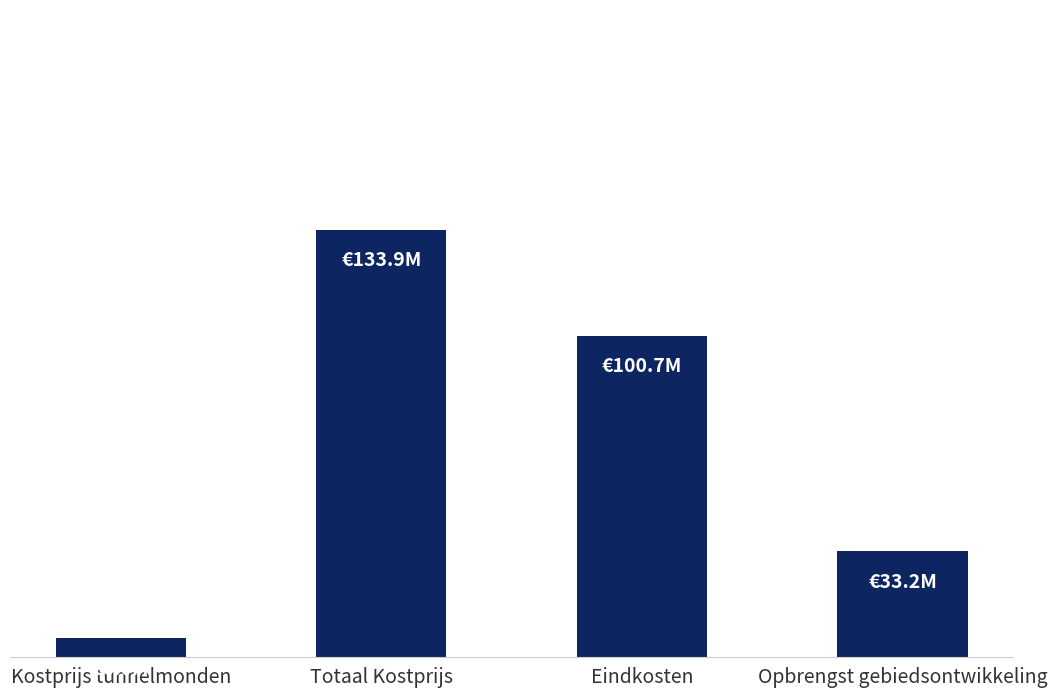

Where is the data nearest to the value 69933000?

Eindkosten